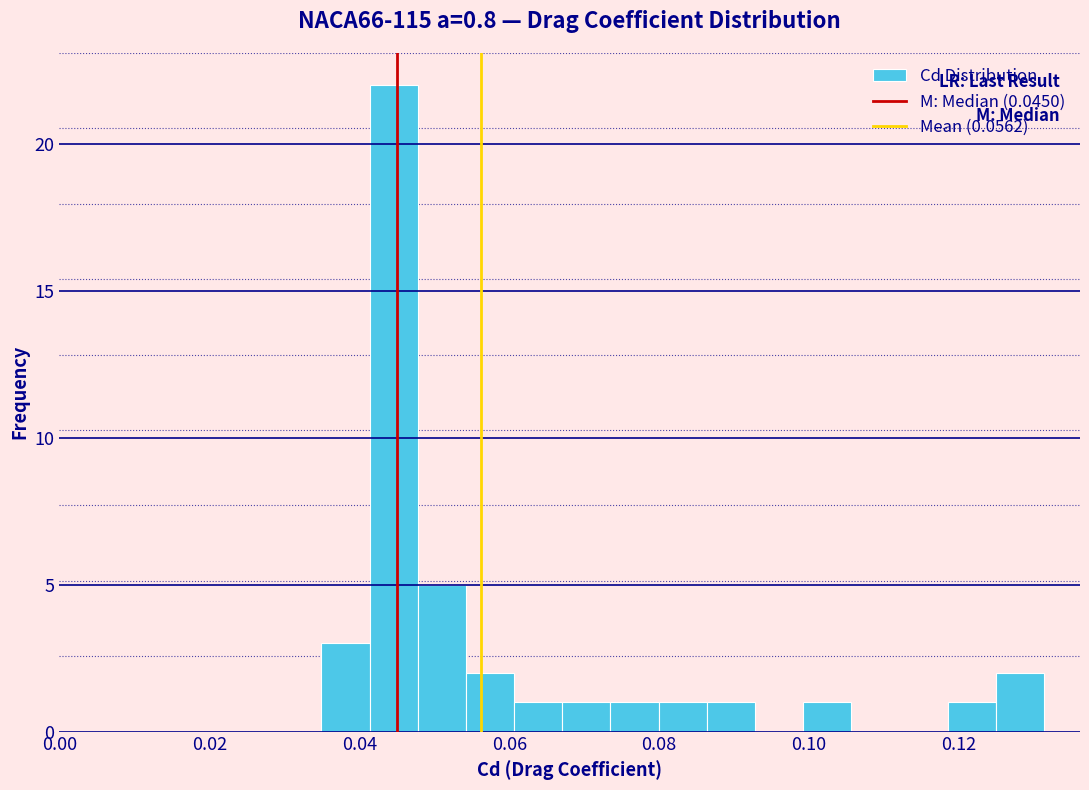

Read against the x-axis, roughly where is the centre of the tallest bar?

0.044